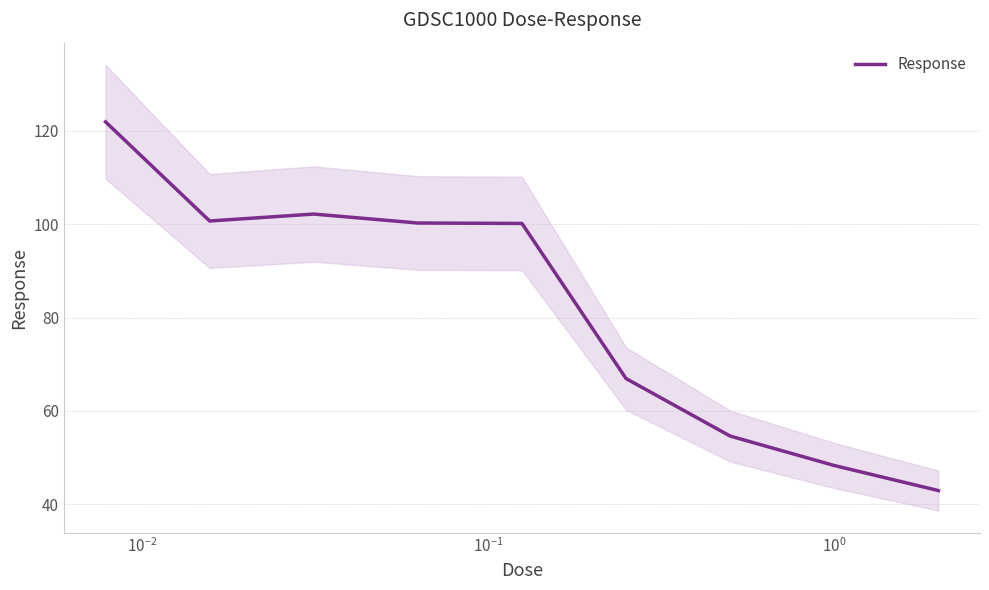

True or false: the data shows 100.3 at $\mathdefault{10^{-1}}$.

True